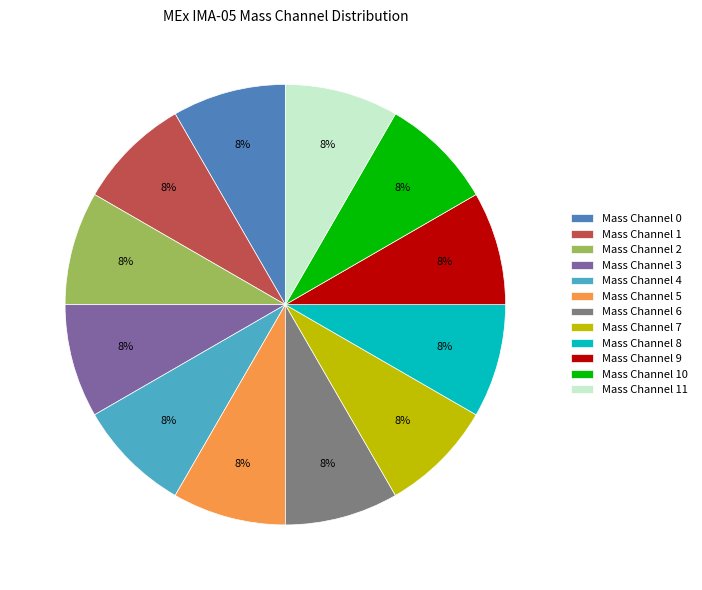

To the nearest percent, what percentage of the pie is Mass Channel 11?

8%